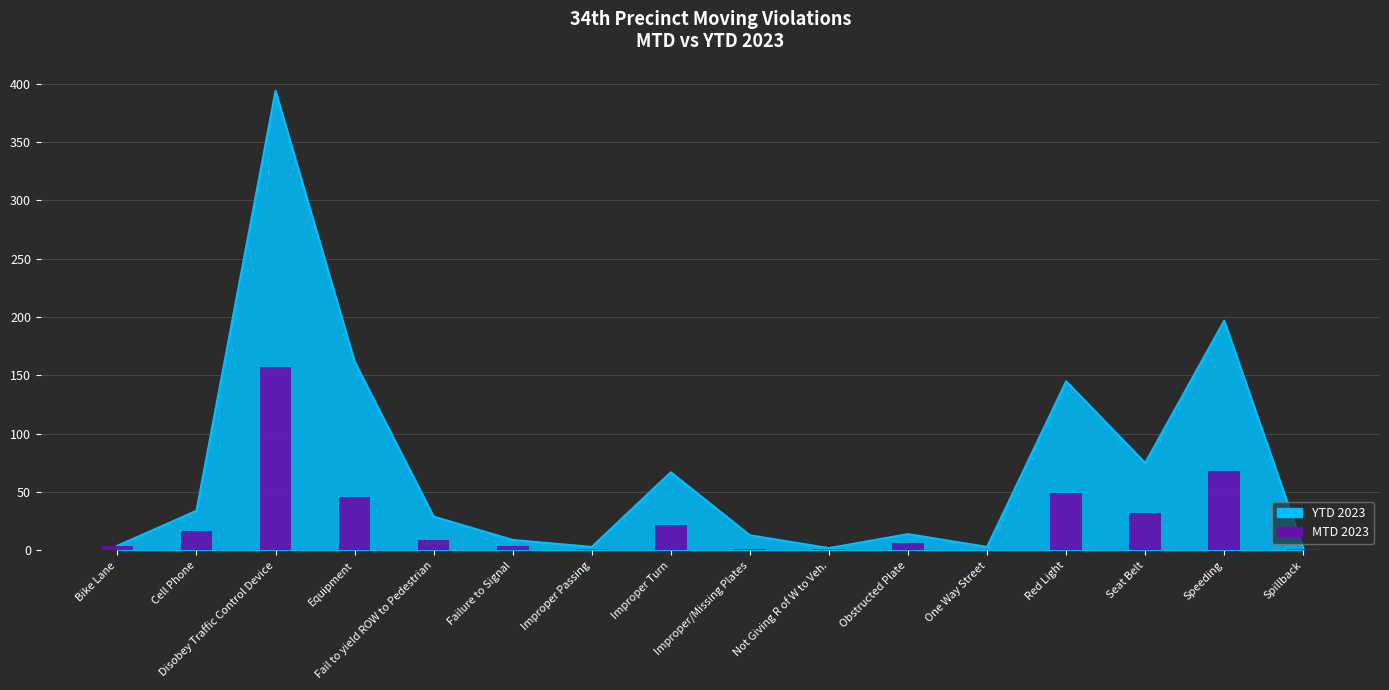

Reading left to right, transcribe all the data shown in this chart.

Bike Lane=4	Cell Phone=17	Disobey Traffic Control Device=157	Equipment=46	Fail to yield ROW to Pedestrian=9	Failure to Signal=4	Improper Passing=1	Improper Turn=22	Improper/Missing Plates=1	Not Giving R of W to Veh.=1	Obstructed Plate=6	One Way Street=0	Red Light=49	Seat Belt=32	Speeding=68	Spillback=1